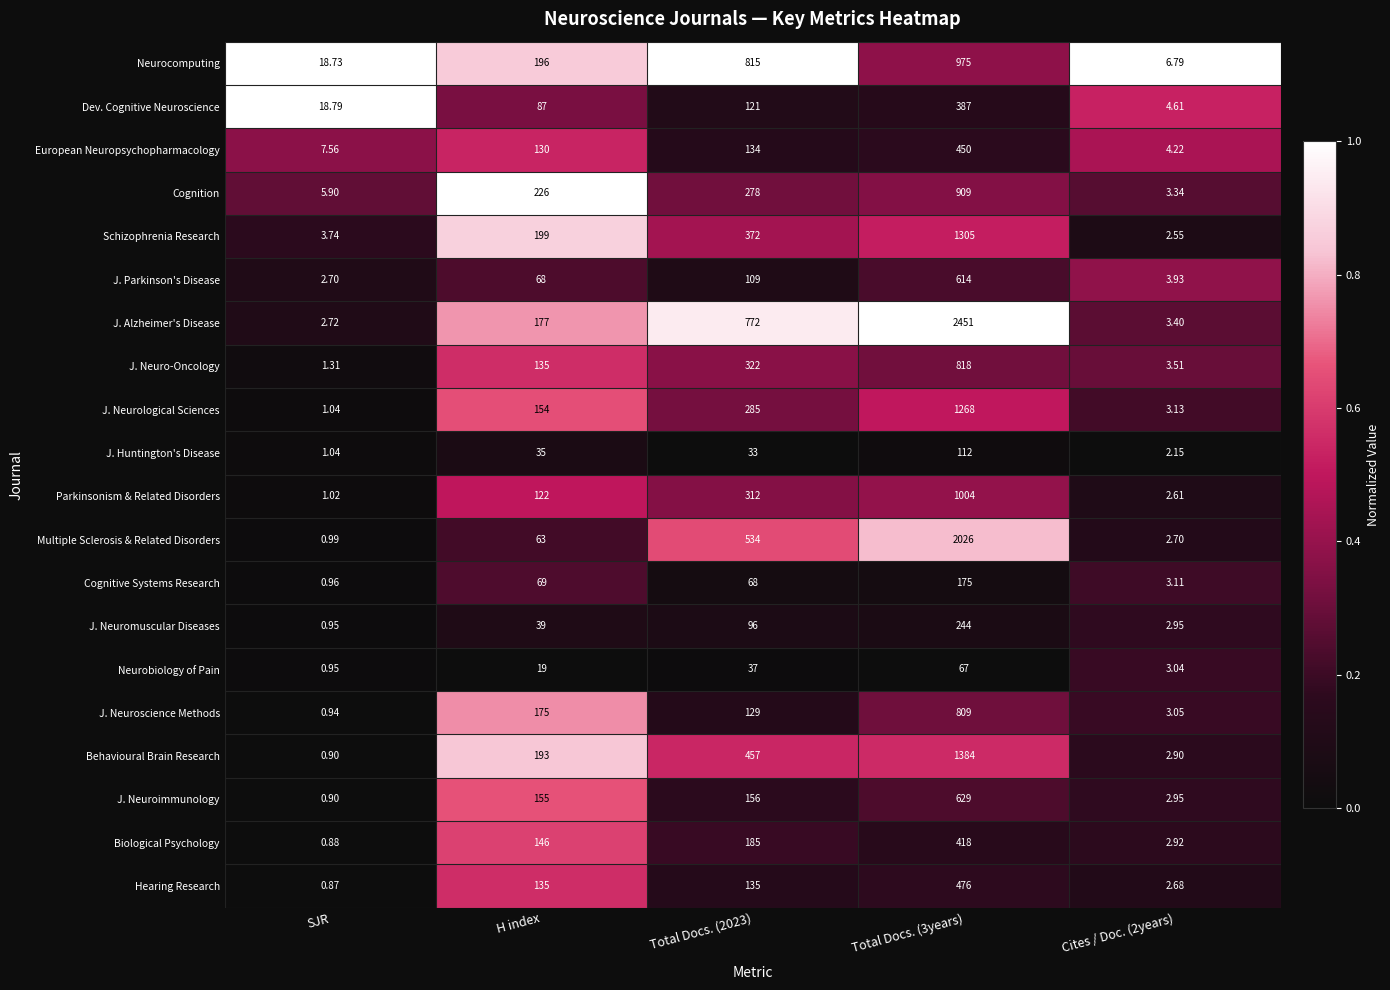

List the series in order of their peak value, lowest first.

Neurobiology of Pain, J. Huntington's Disease, Cognitive Systems Research, J. Neuromuscular Diseases, Dev. Cognitive Neuroscience, Biological Psychology, European Neuropsychopharmacology, Hearing Research, J. Parkinson's Disease, J. Neuroimmunology, J. Neuroscience Methods, J. Neuro-Oncology, Cognition, Neurocomputing, Parkinsonism & Related Disorders, J. Neurological Sciences, Schizophrenia Research, Behavioural Brain Research, Multiple Sclerosis & Related Disorders, J. Alzheimer's Disease